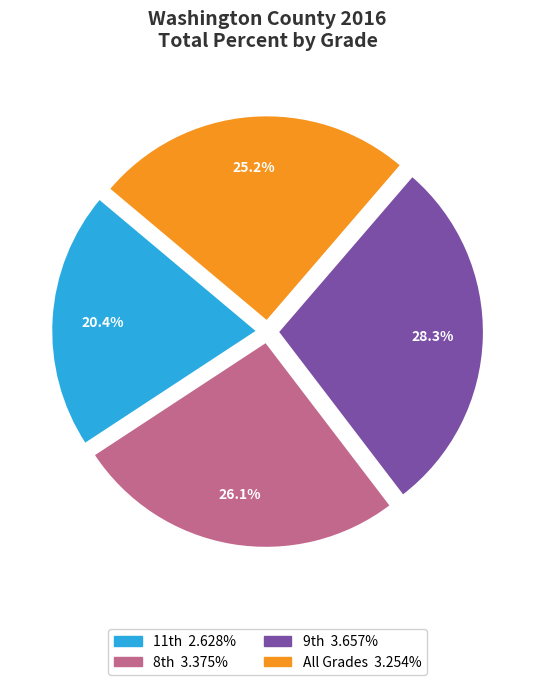

Which slice is the largest?

9th